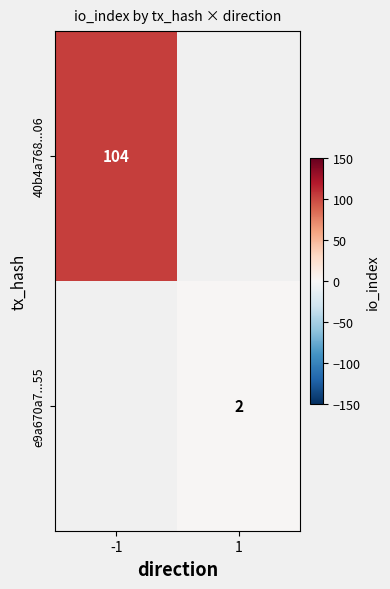

At how many categories does at least one series exceed 2?

1